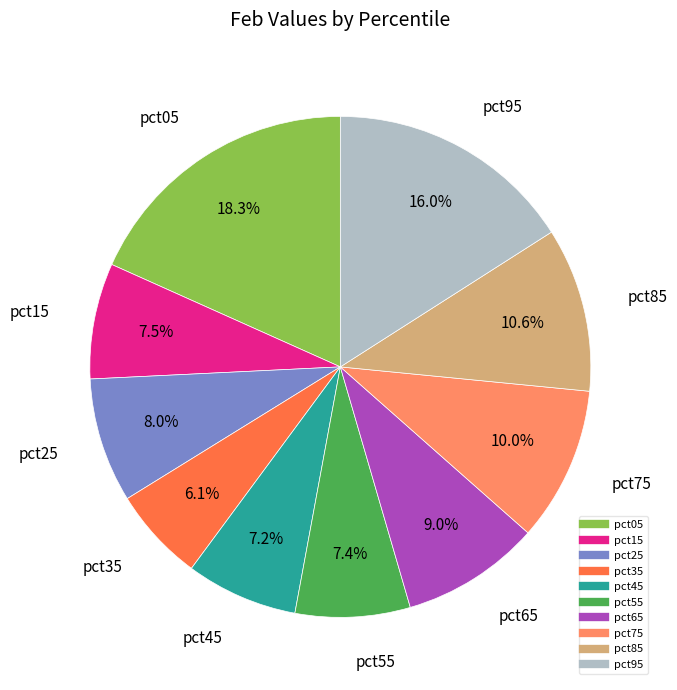

To the nearest percent, what is the difference between the largest and smallest slice percentages?

12%